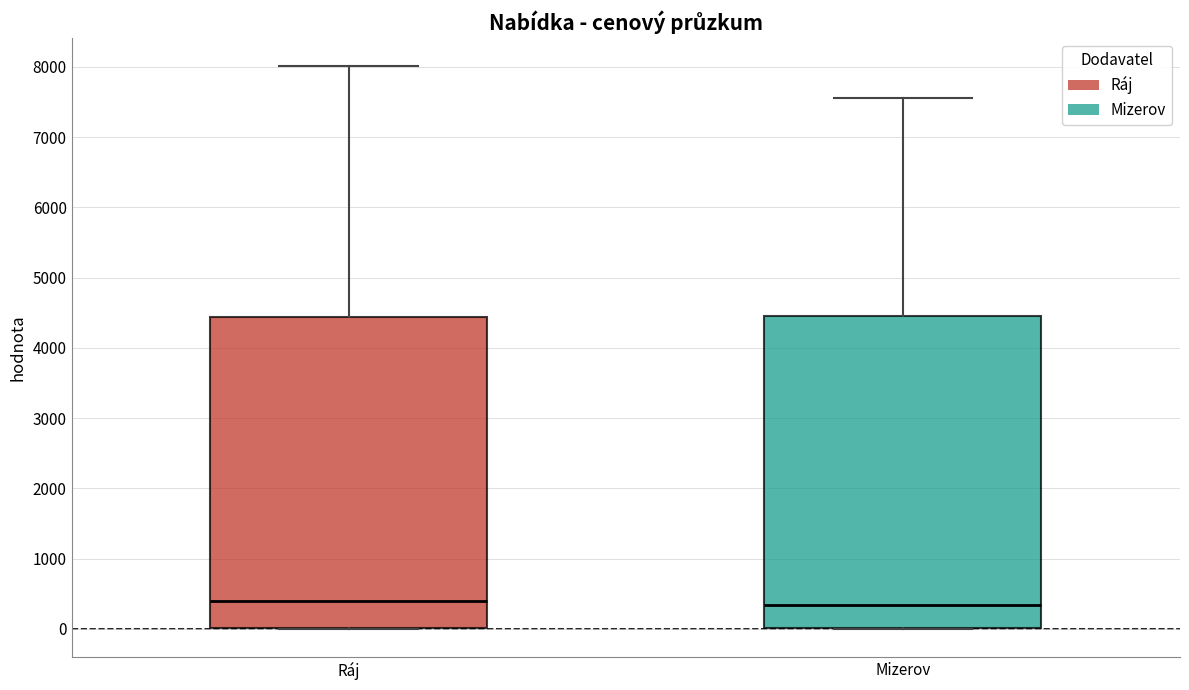

Reading left to right, transcribe this box plot: for each box, give where its median line is, the range the box spans, and where its two whiskers end, as read against the y-axis. The values are not printed on the chart, so give them approximately, as read against the axis.

Ráj: median 400, box 0 to 4400, whiskers 0 to 8000
Mizerov: median 300, box 0 to 4400, whiskers 0 to 7600